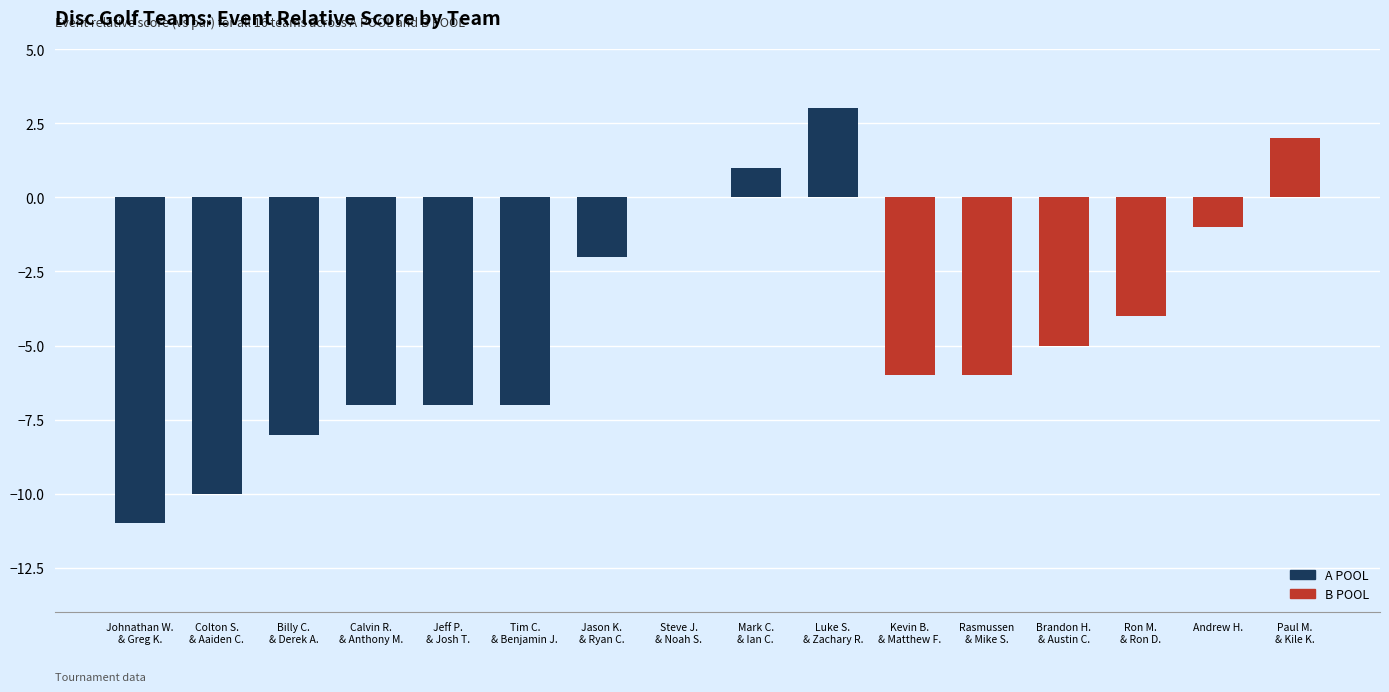

The chart shows a value of -1 at Andrew H.. True or false?

True